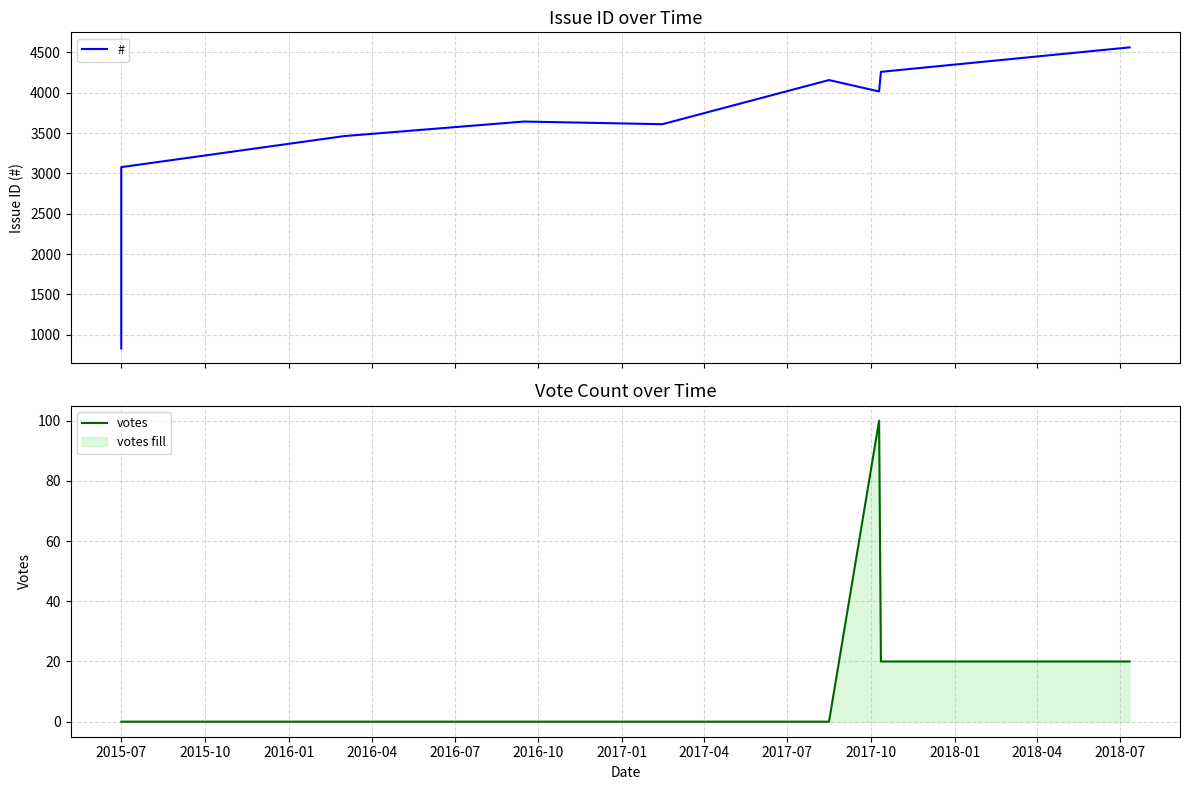

Count the votes values in the range 0 to 20.

9